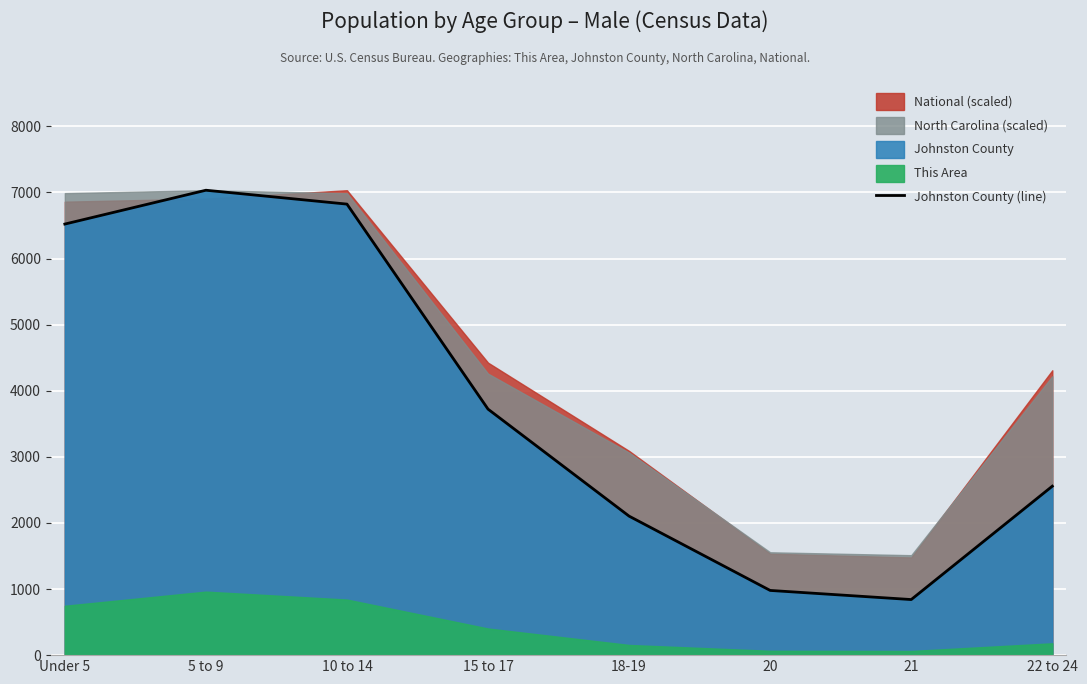

Rank the categories by value from lowest to highest.

21, 20, 18-19, 22 to 24, 15 to 17, Under 5, 10 to 14, 5 to 9